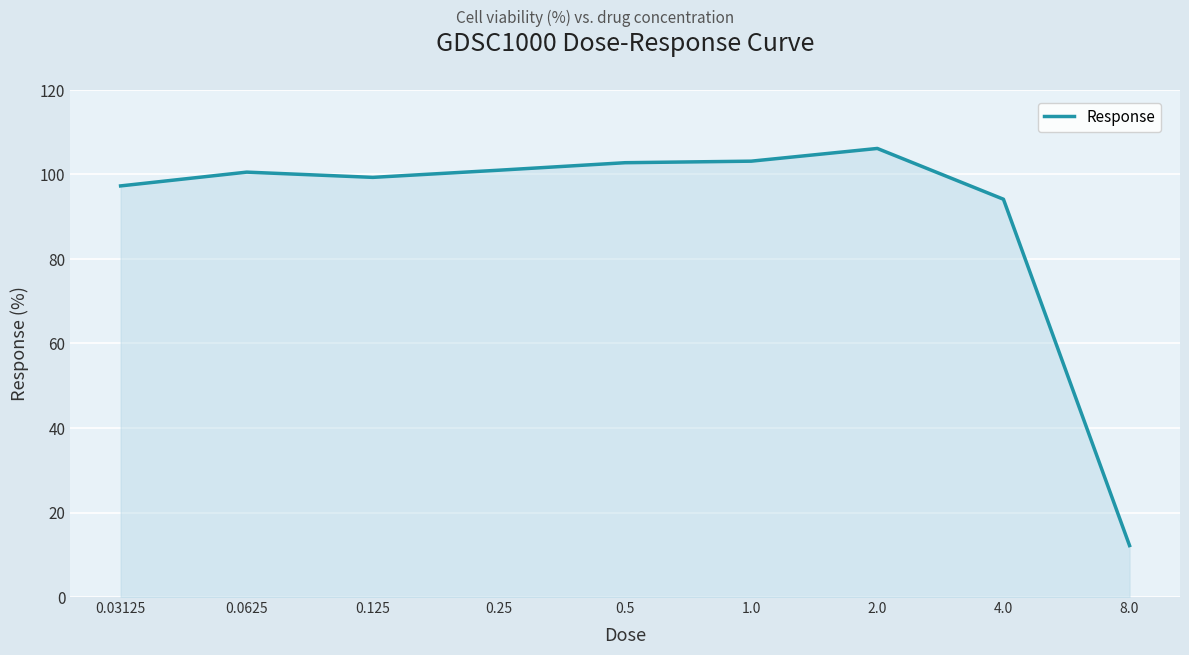

What is the minimum value shown in the chart?

12.2